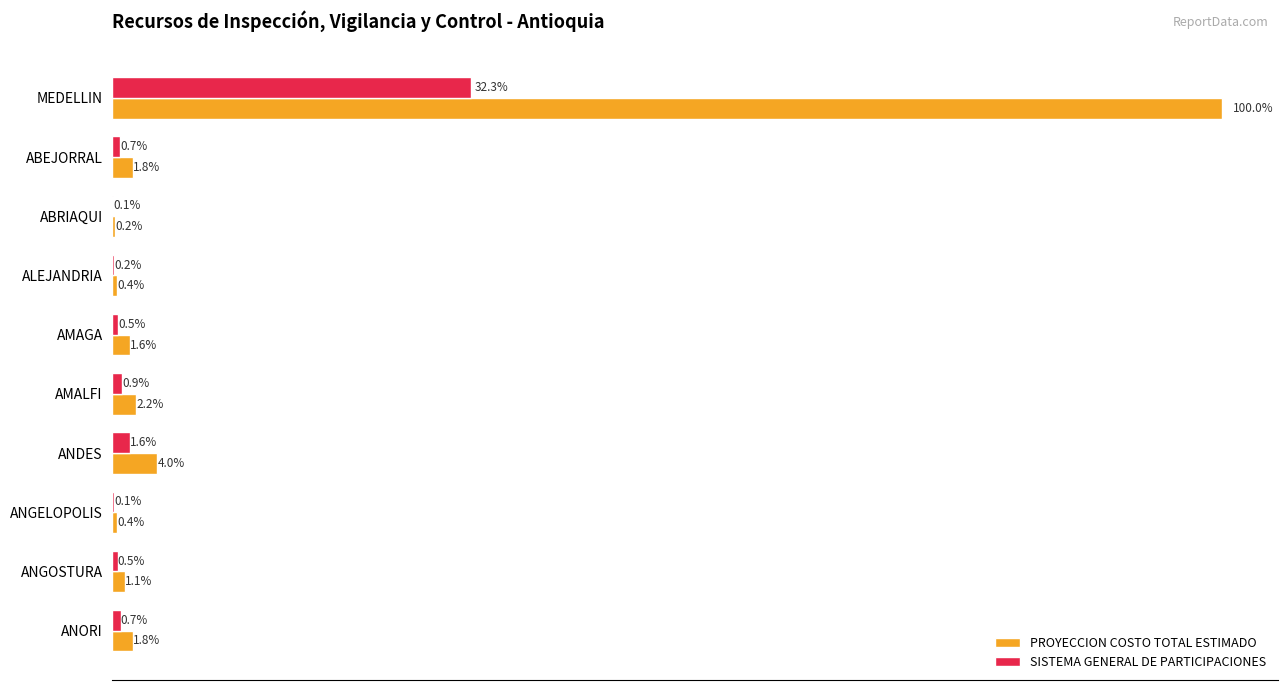

What are all the series names shown in the legend?

PROYECCION COSTO TOTAL ESTIMADO, SISTEMA GENERAL DE PARTICIPACIONES